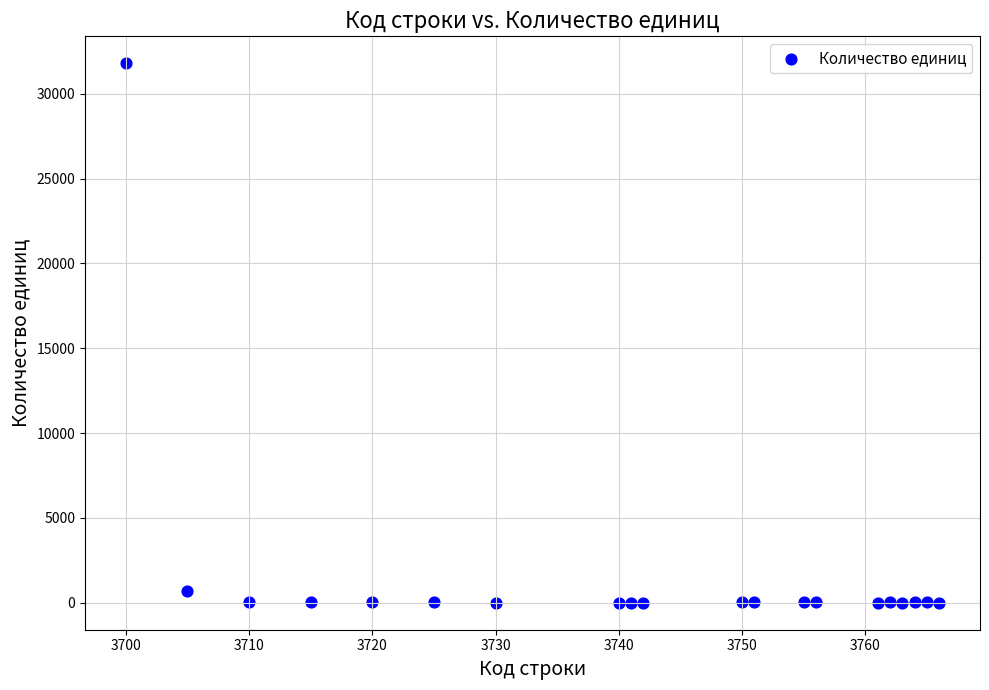

What is the range of X values (max minus min)?

66